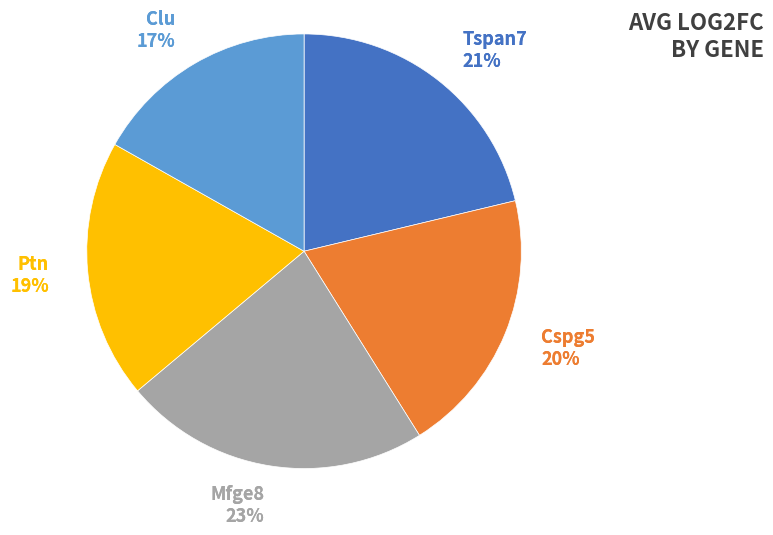

Does any single category account for the majority?

No